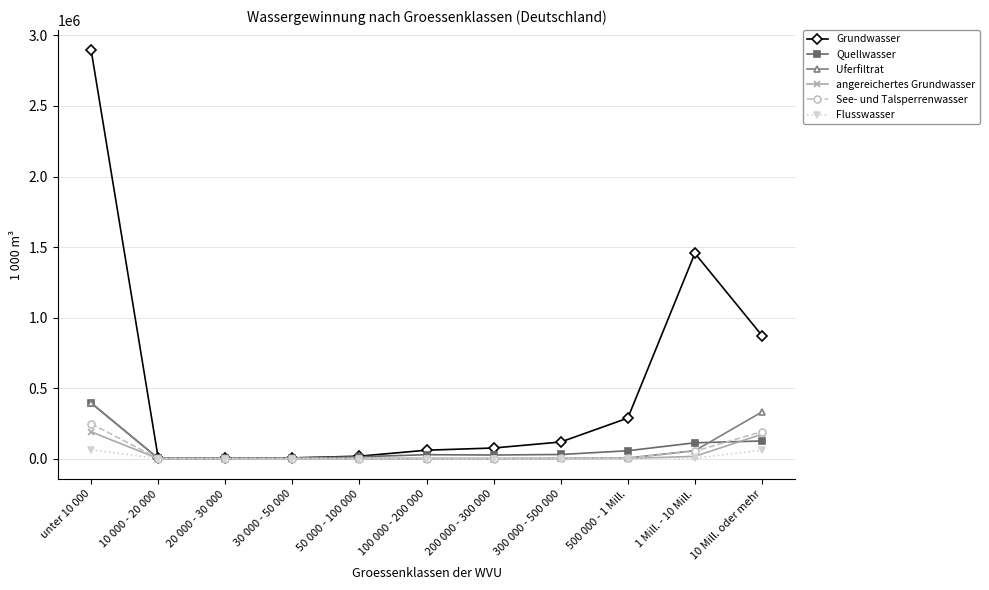

What is the difference between the maximum and second lowest values in the angereichertes Grundwasser series?

189332